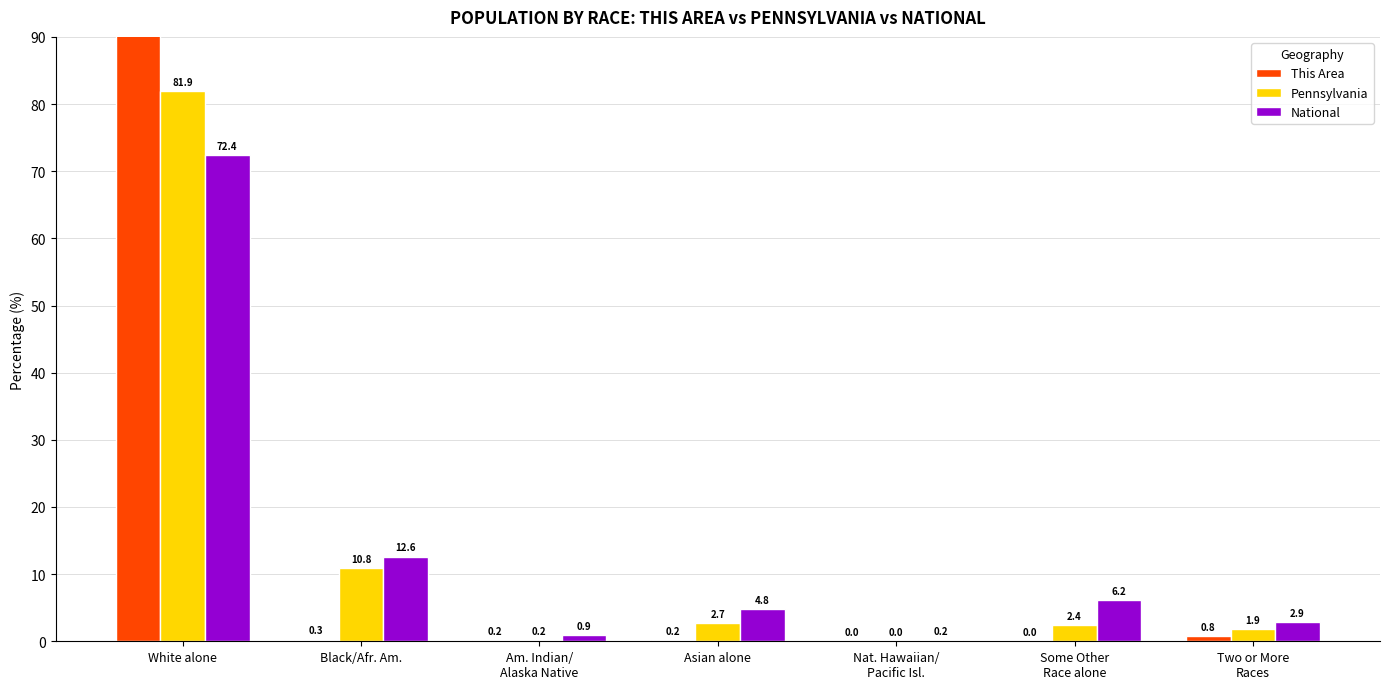

Are the bars grouped side by side (vs. stacked)?

Yes